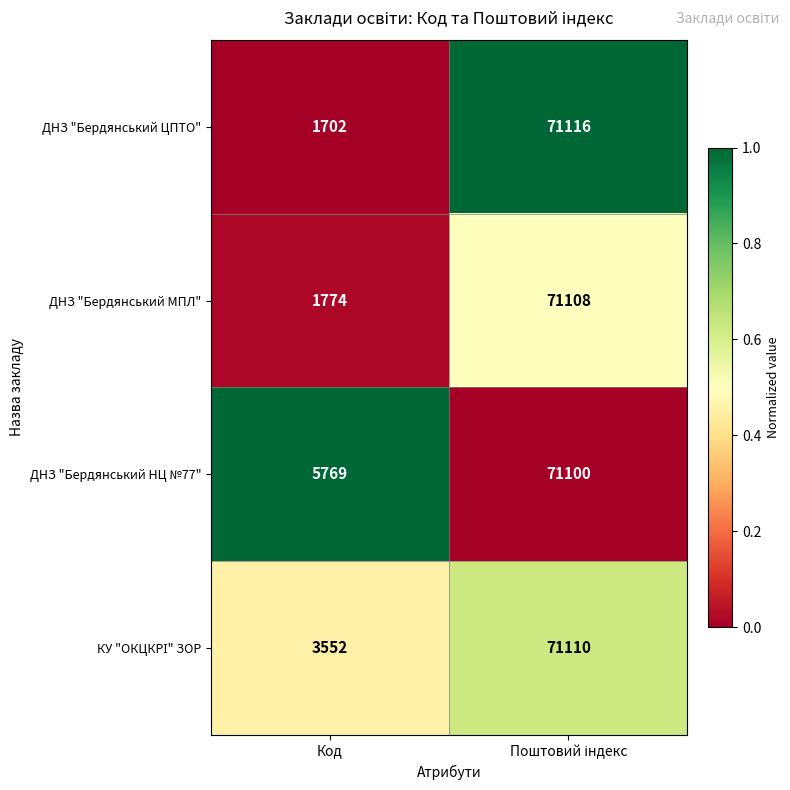

What is the average value of the ДНЗ "Бердянський МПЛ" series?

36441